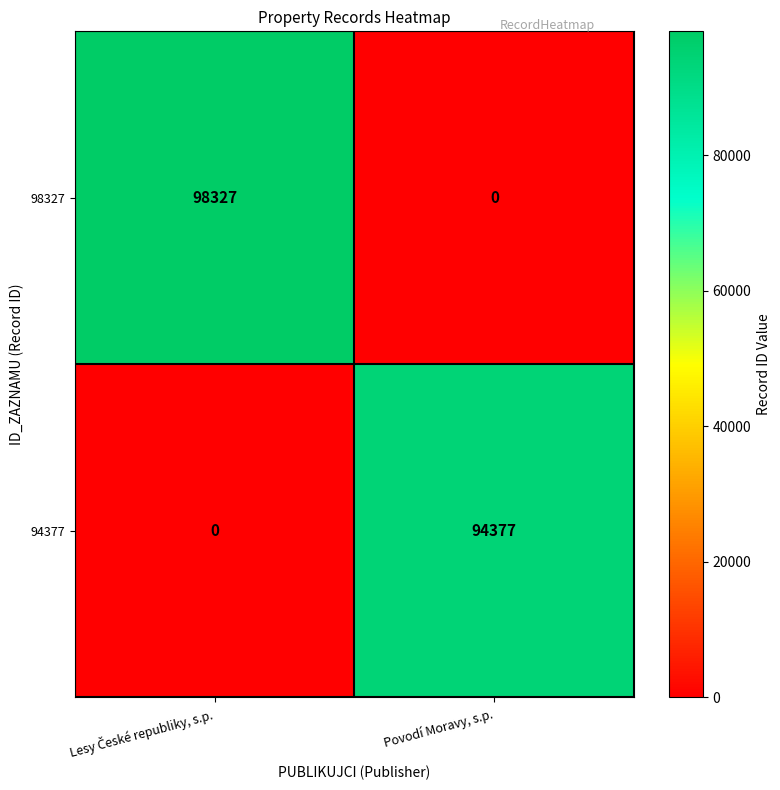

What is the maximum value for 94377?

94377